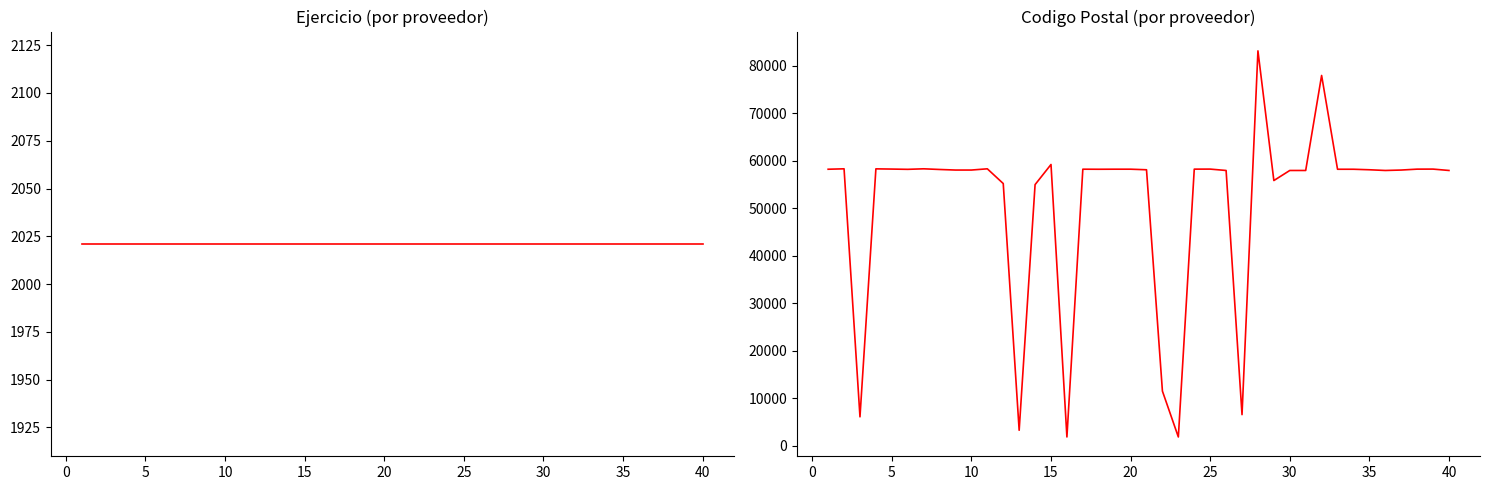

Is the value of Ejercicio at 0 greater than the value of Codigo_Postal at 0?

No